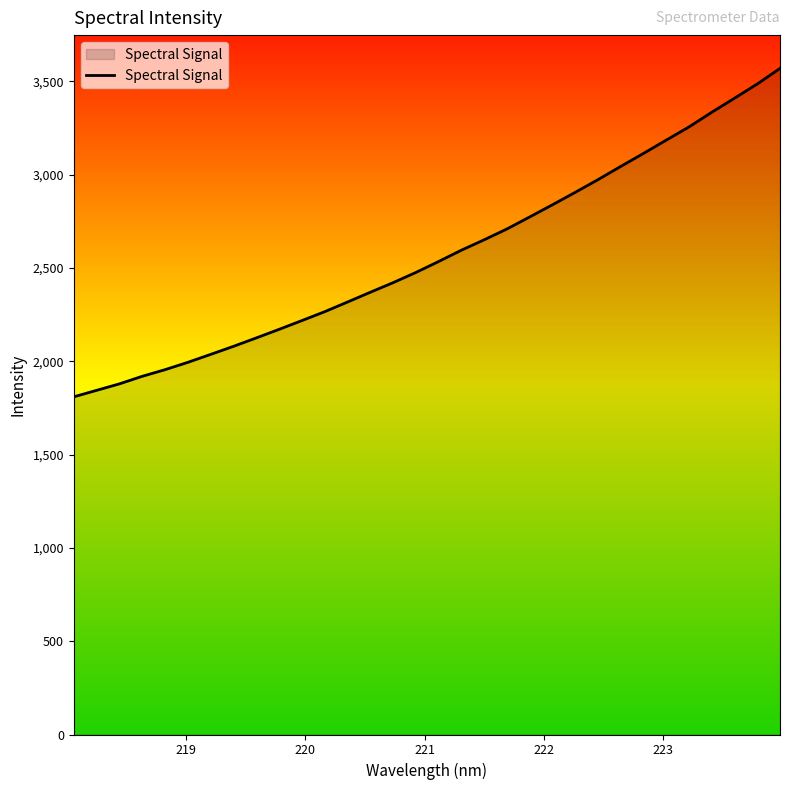

What is the greatest value displayed?

3568.5